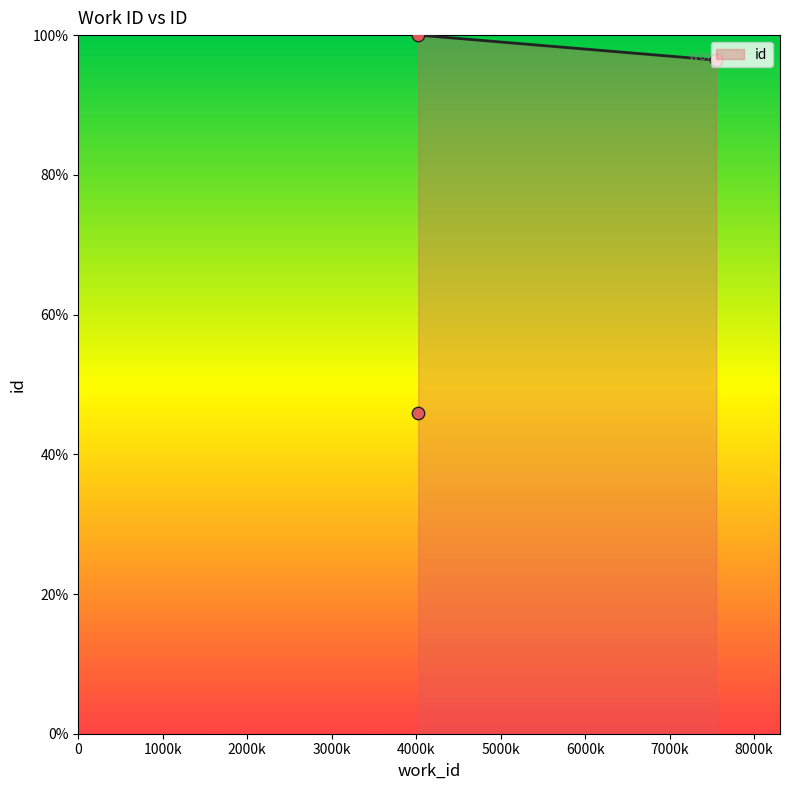

Which has a higher value, 4024 or 7551?

7551